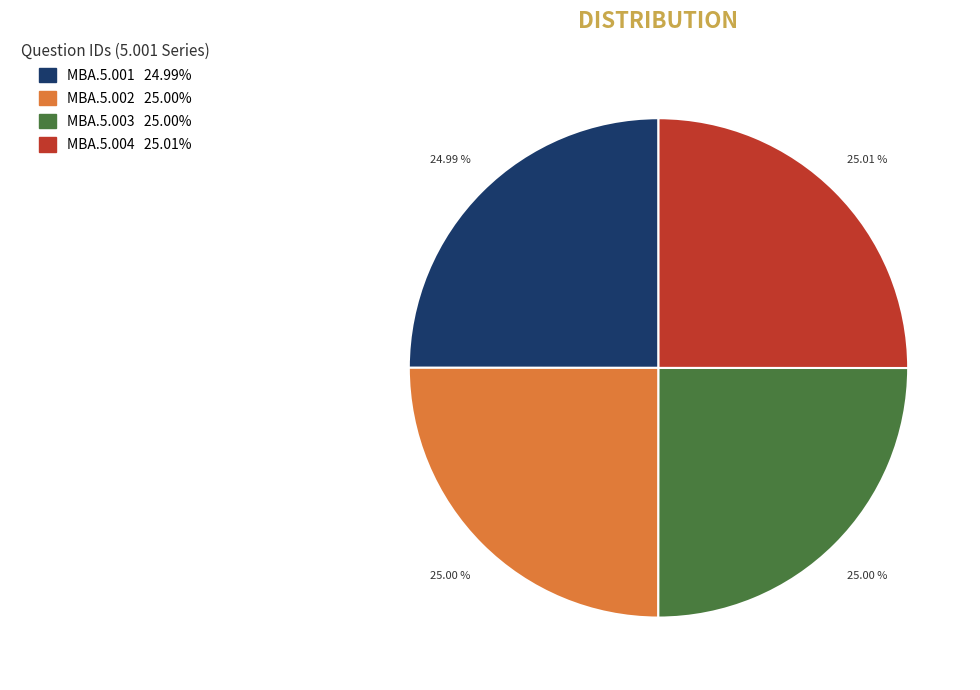

Is MBA.5.001 the majority of the pie?

No